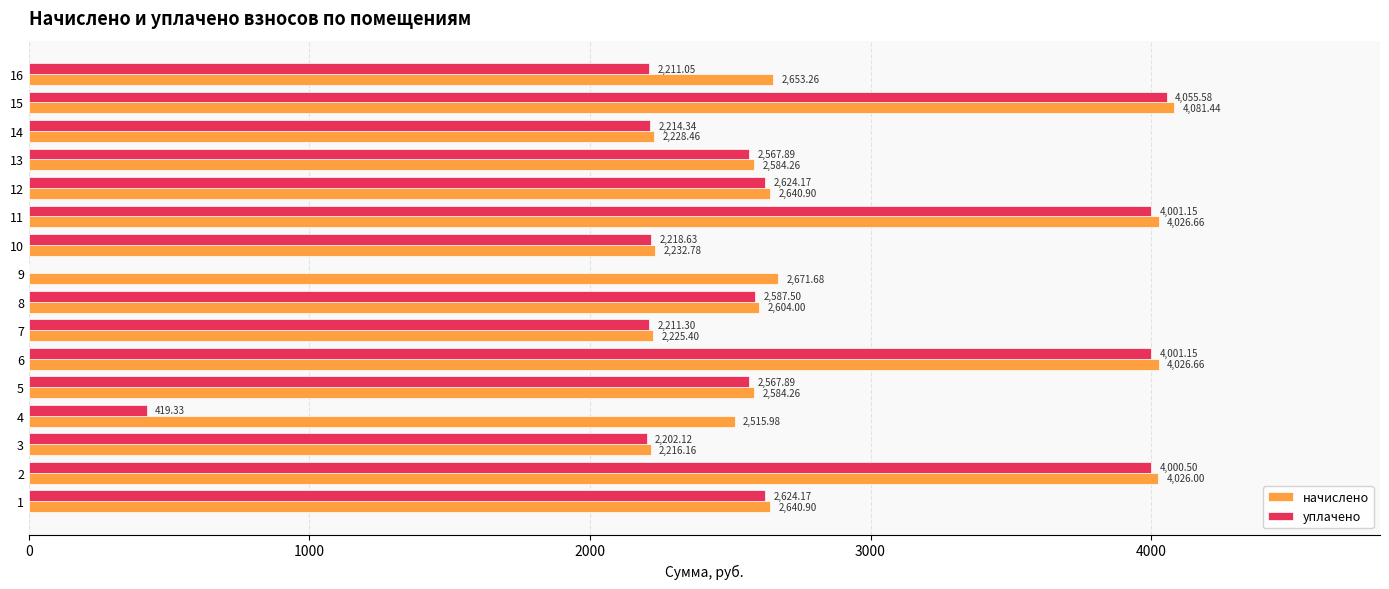

At which category is the sum across all series the highest?

15